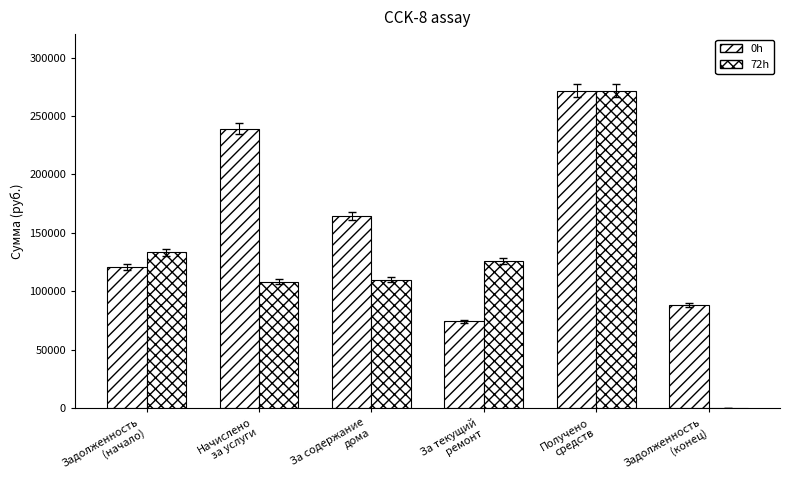

How many data points in 72h are above 125759?

3